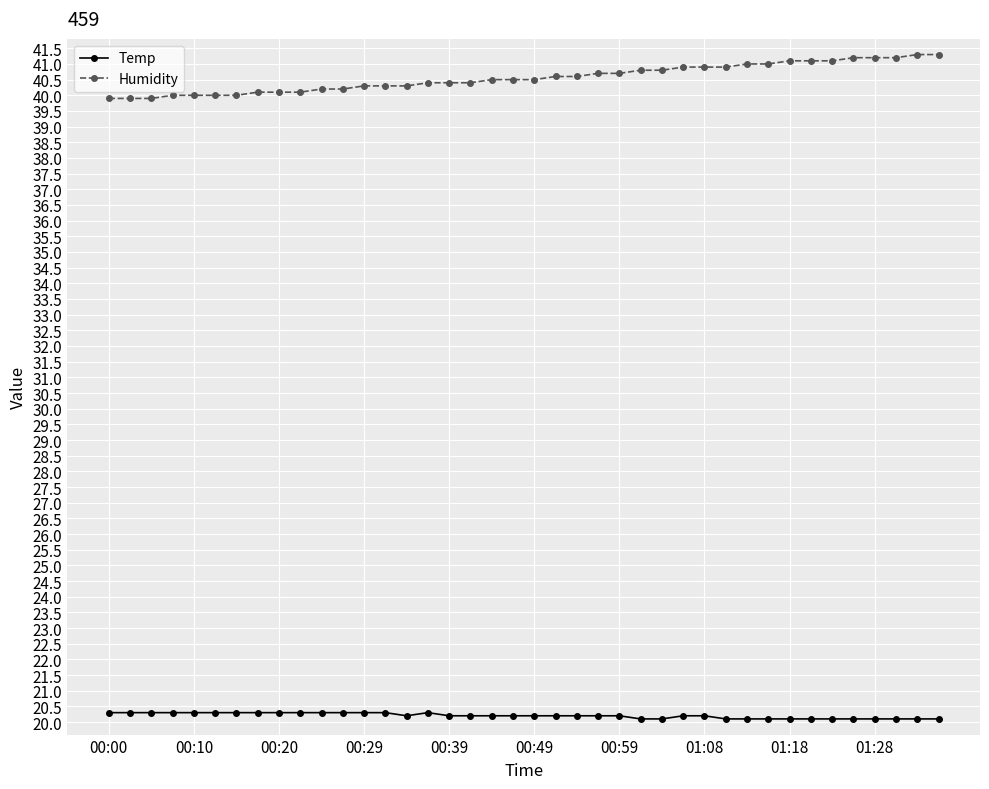

How many lines are shown in the chart?

2